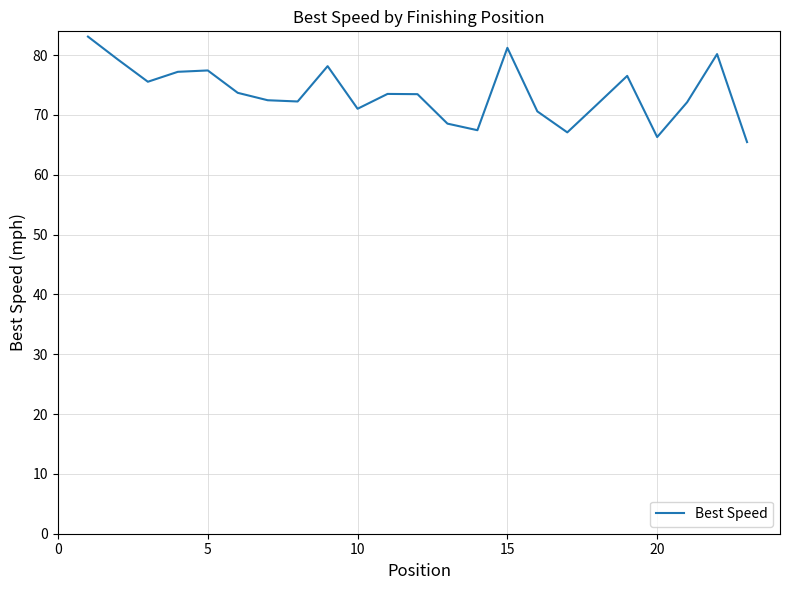

What is the minimum value shown in the chart?

65.5